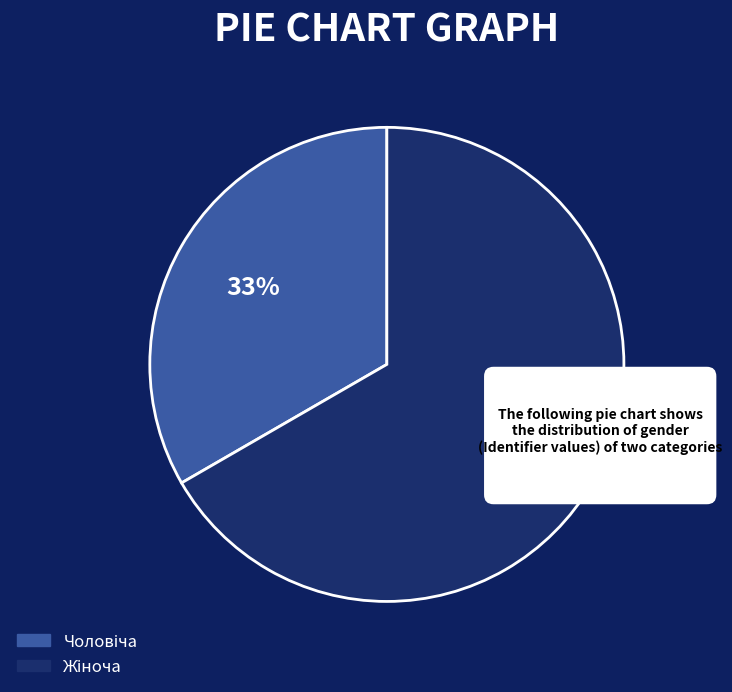

Approximately how many times larger is the value at Жіноча compared to Чоловіча?

2.0